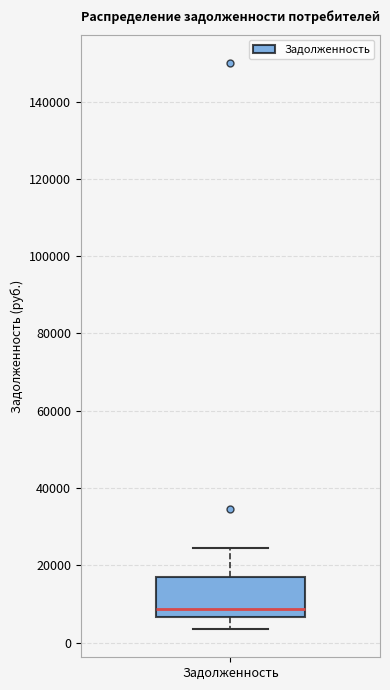

Transcribe this box plot: give where the median line is, the range the box spans, and where the two whiskers end, as read against the y-axis. The values are not printed on the chart, so give them approximately, as read against the axis.

median 8000, box 6000 to 18000, whiskers 4000 to 24000